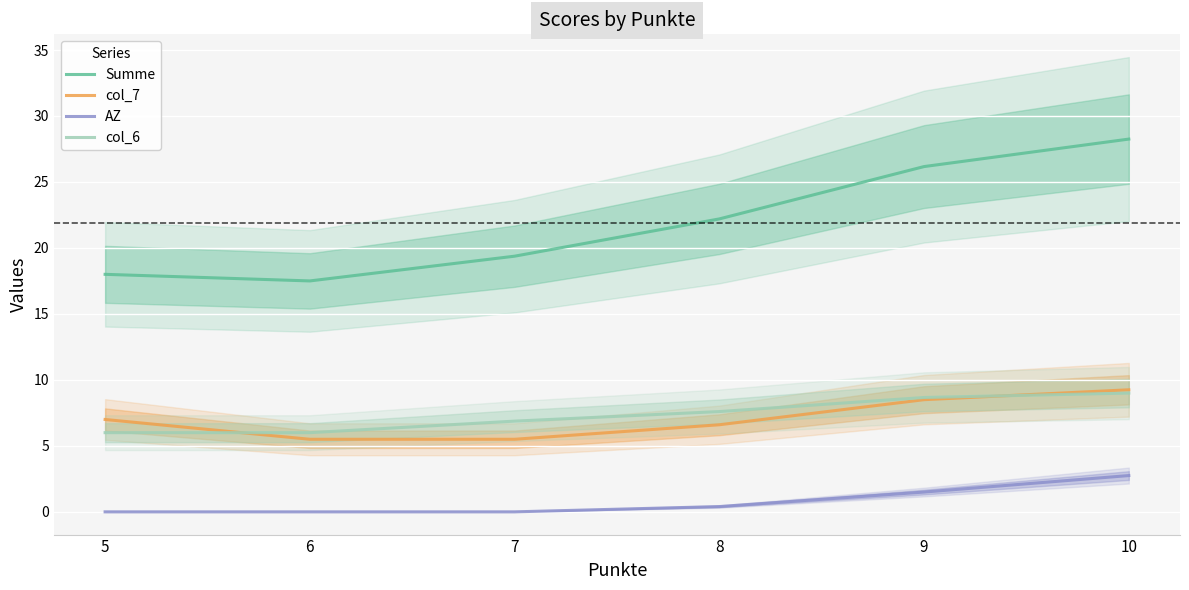

What is the spread (max minus min) of values at 8?

21.8